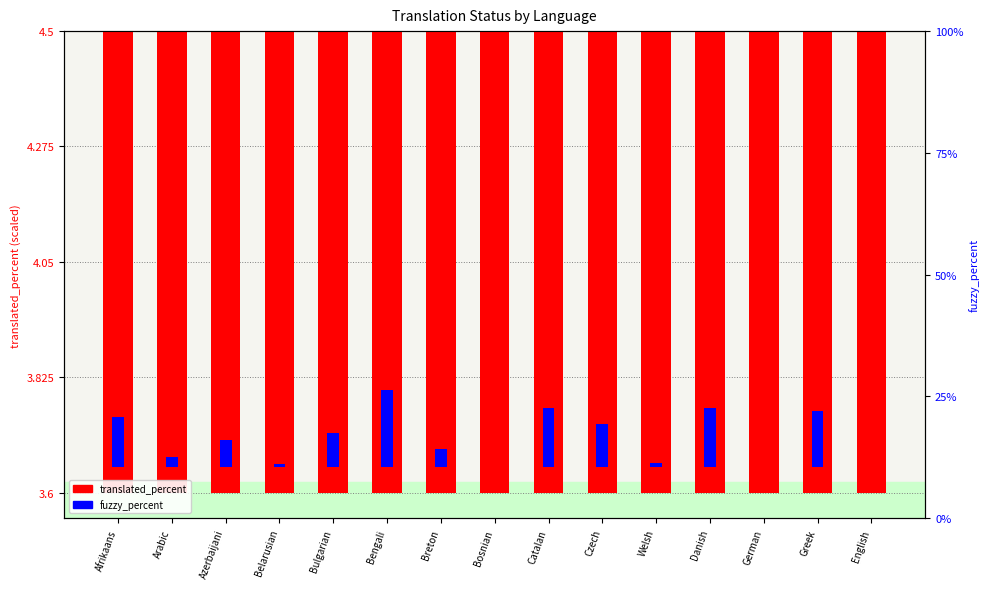

Is it true that fuzzy_percent equals 0.2 at Afrikaans?

False